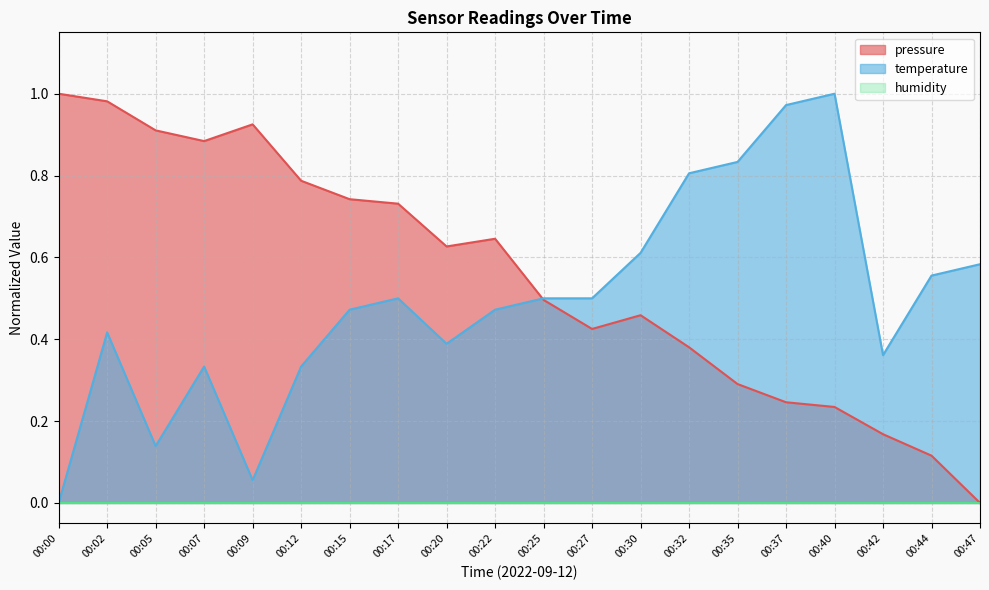

How many categories are shown in the chart?

20